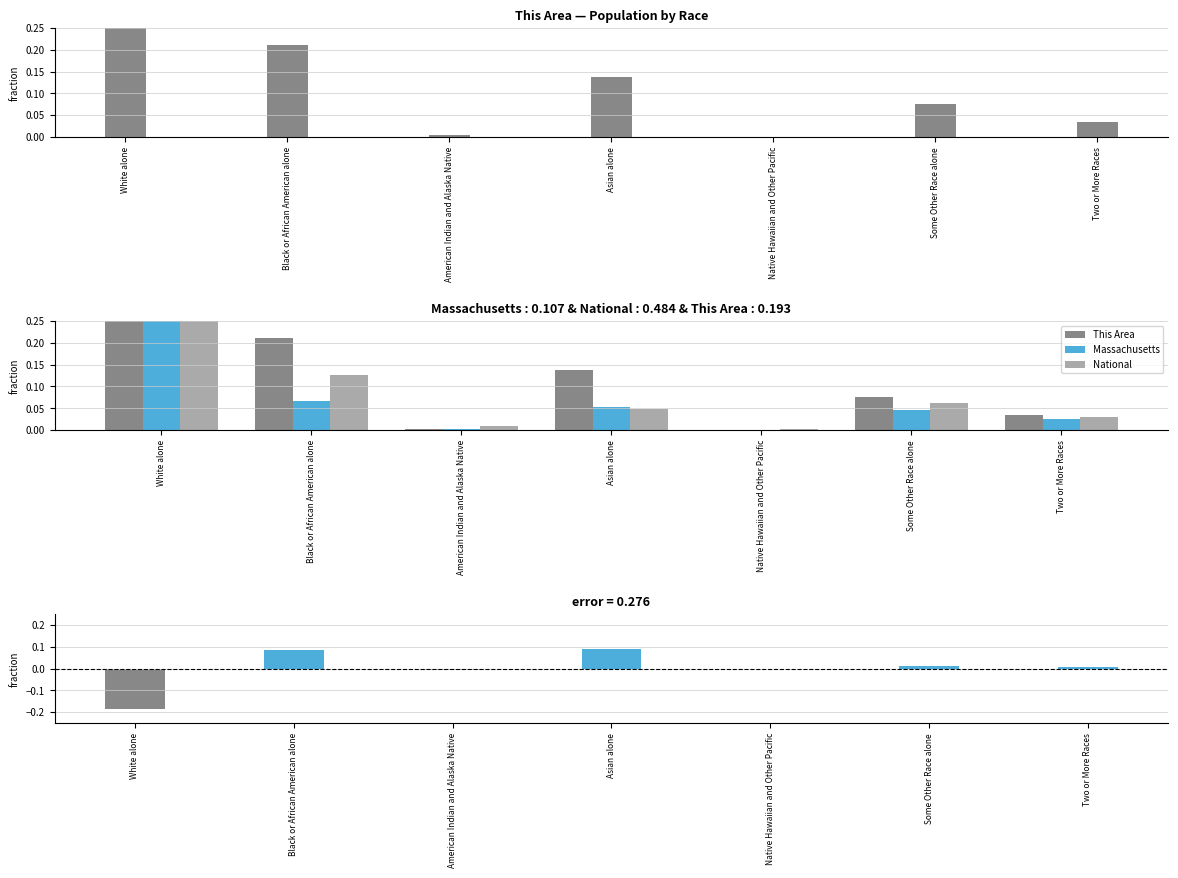

Does the chart contain stacked bars?

No